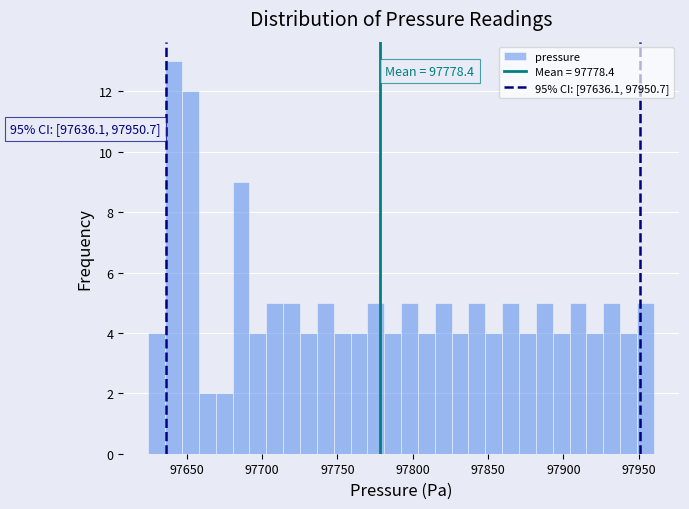

Read against the x-axis, roughly where is the centre of the tallest bar?

97640